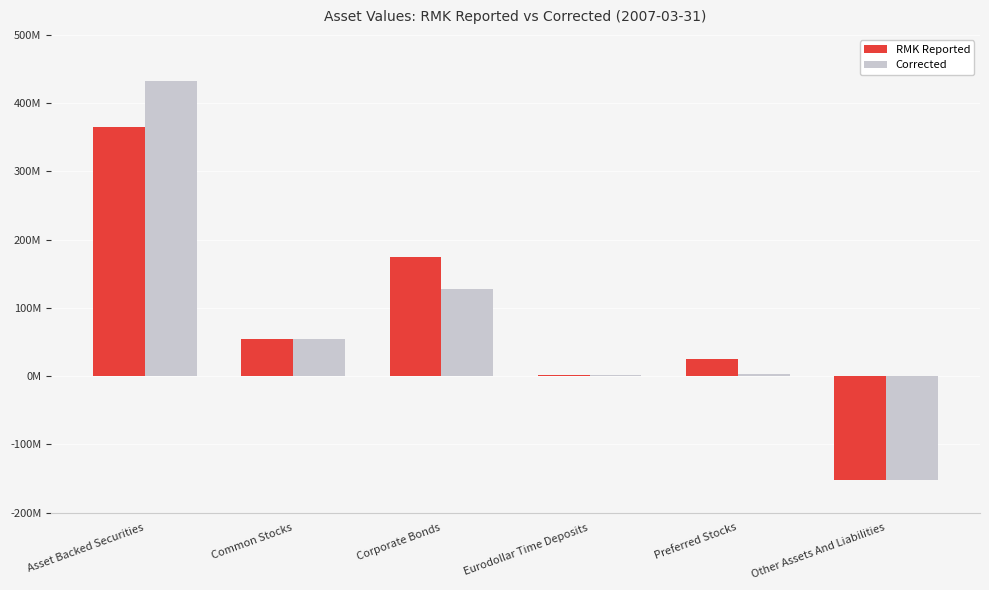

Which series has the largest range (max minus min)?

Corrected